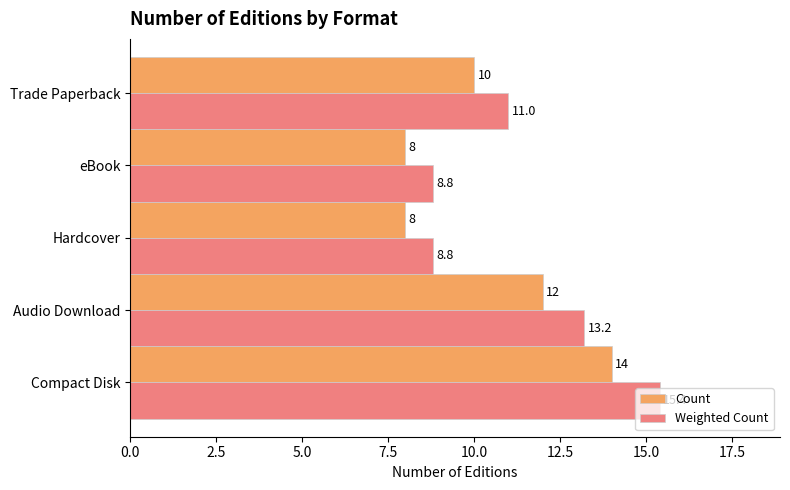

The Weighted Count series shows 8.8 at Hardcover. True or false?

True